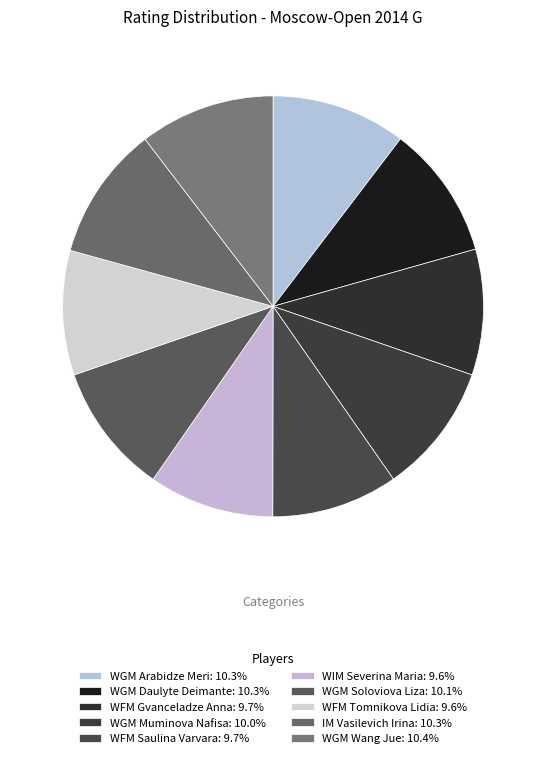

To the nearest percent, what is the combined percentage of WFM Saulina Varvara and WGM Wang Jue?

20%